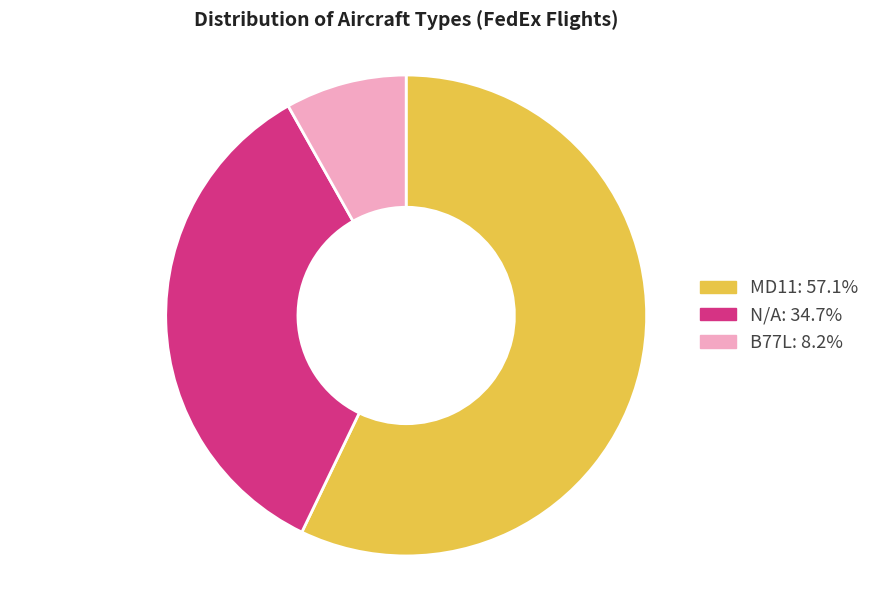

Is it true that MD11 is 49% of the pie?

False